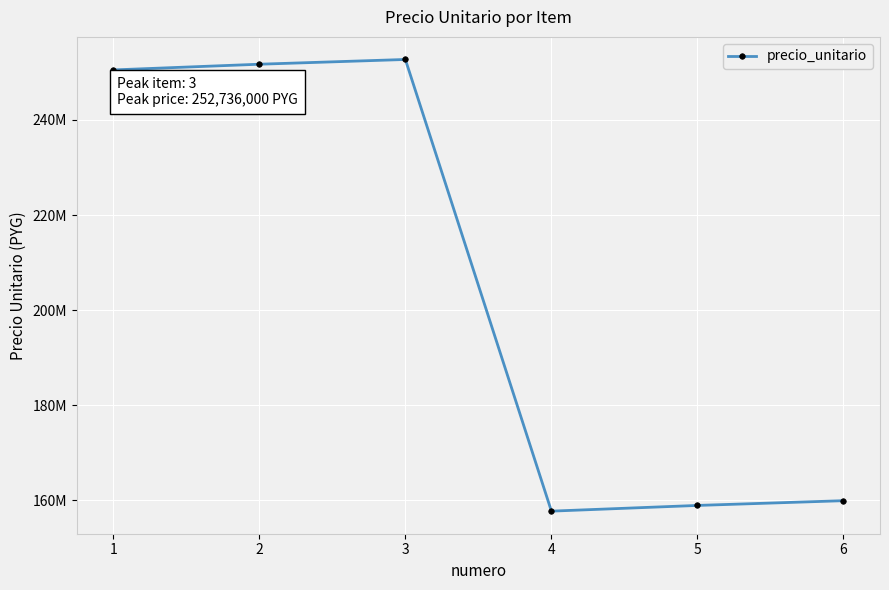

List the labels in order of value, largest first.

3, 2, 1, 6, 5, 4